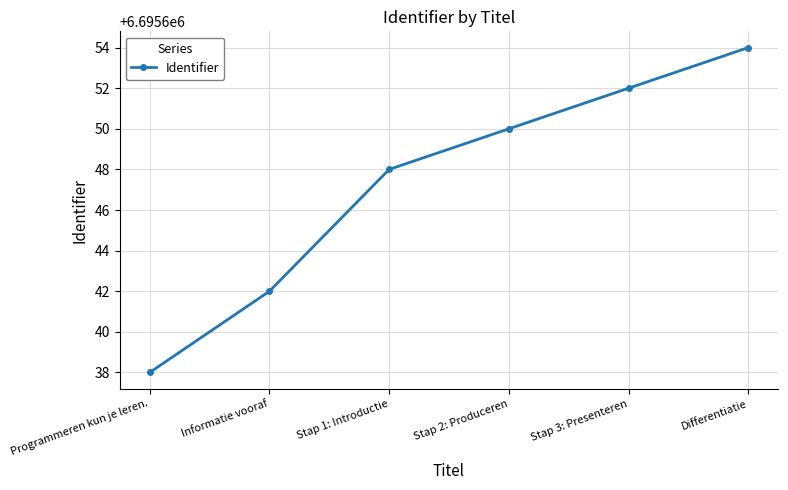

What is the difference between the maximum and minimum values?

16